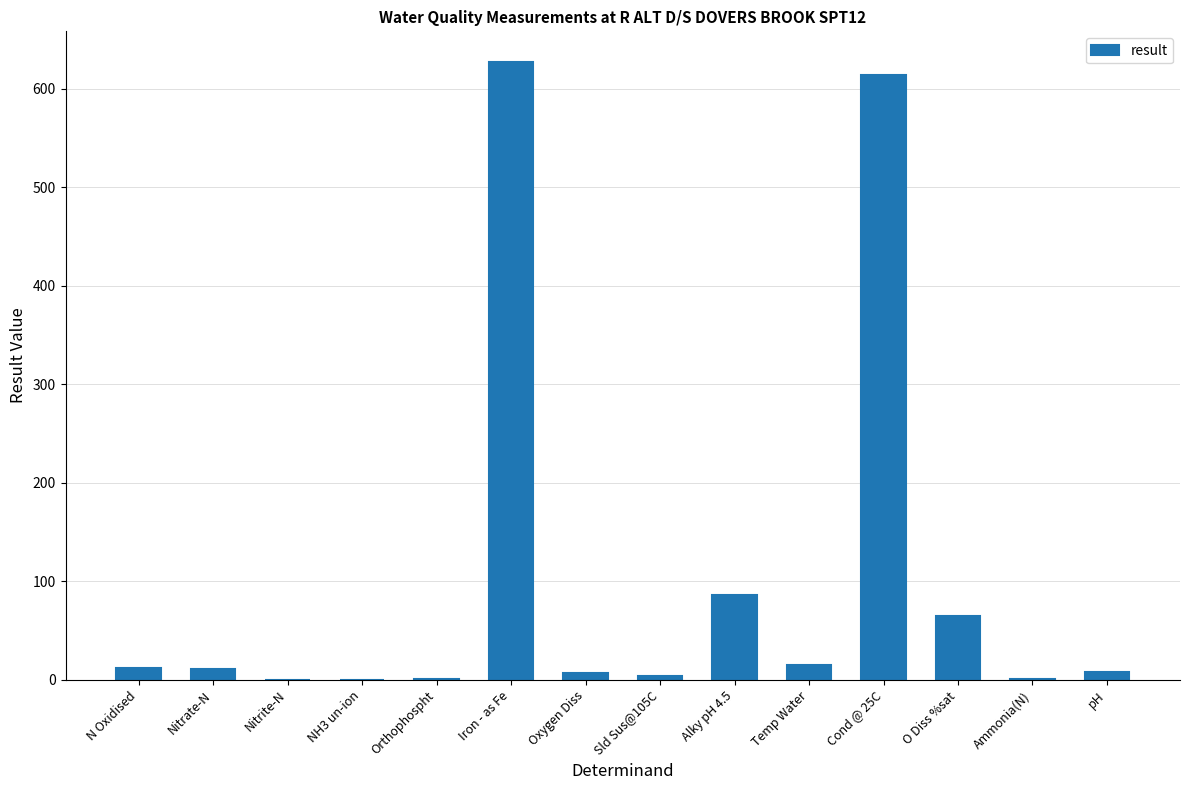

What is the average value?

103.5